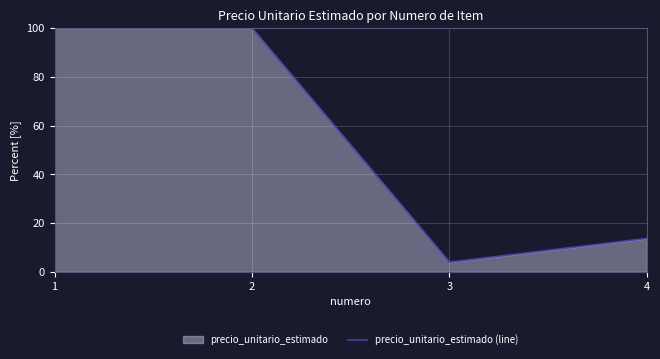

Reading left to right, extract all data points from this chart.

1=100.0	2=100.0	3=4.0	4=13.7